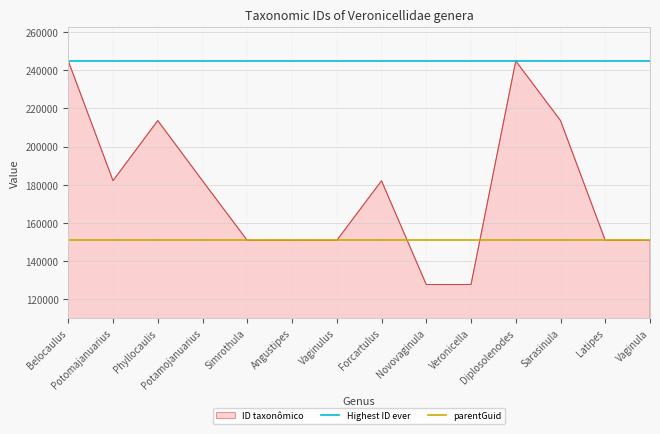

What is the lowest value of the ID taxonômico series?

127554